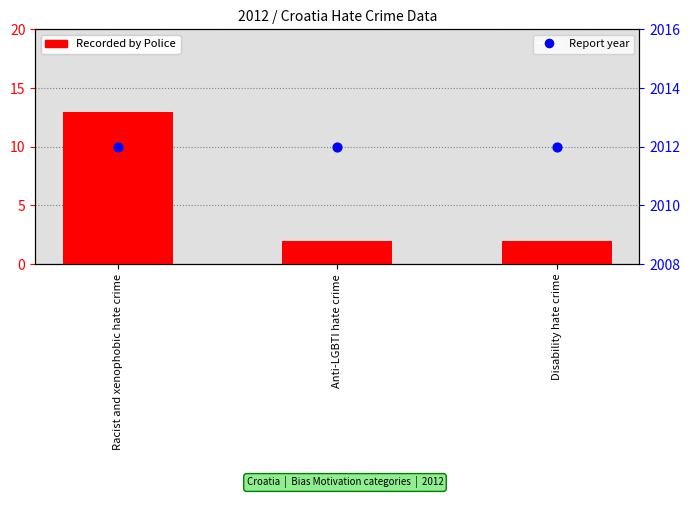

At which category is the sum across all series the highest?

Racist and xenophobic hate crime